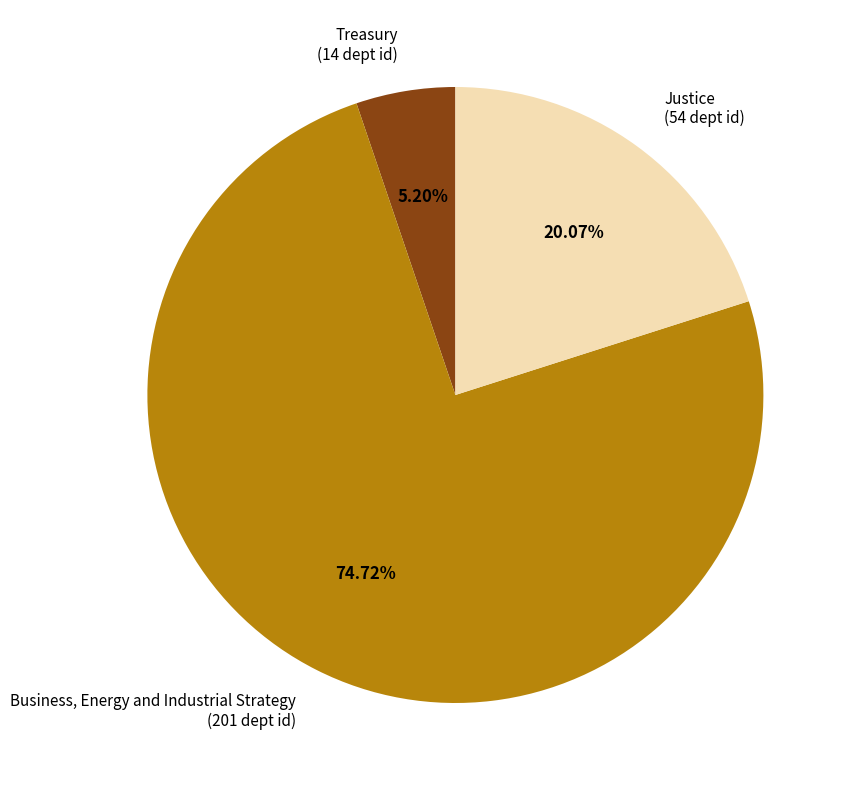

What is the ratio of the value at Treasury to the value at Business, Energy and Industrial Strategy?

0.1